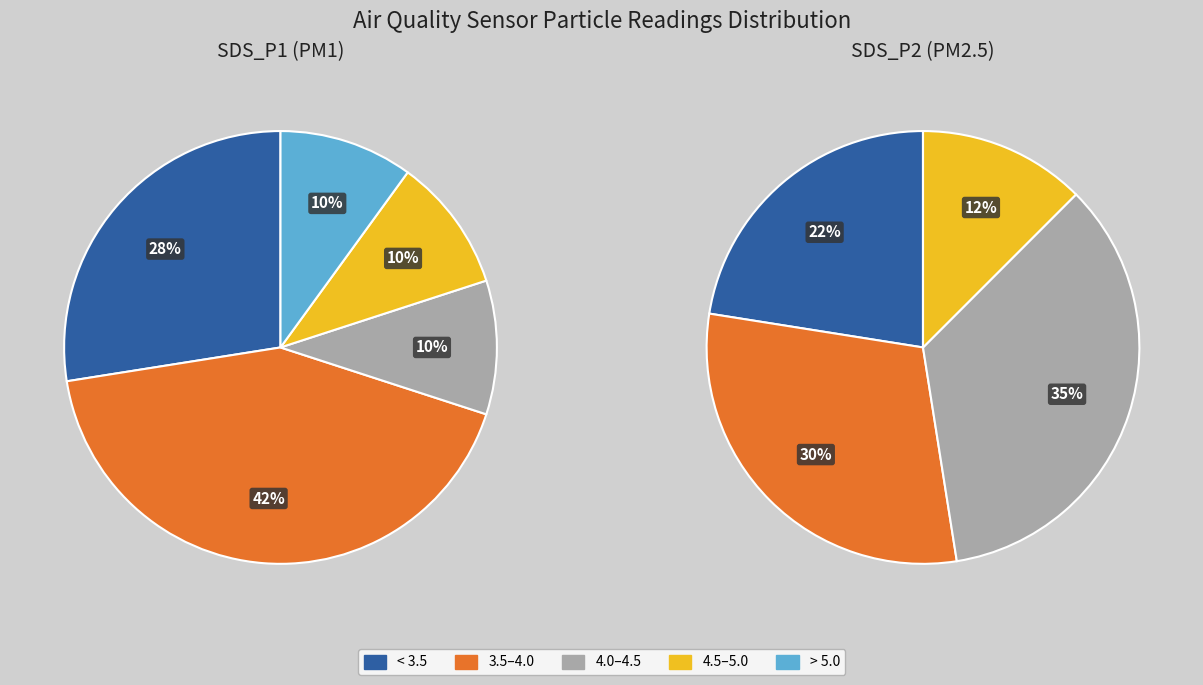

Is 34 the majority of the pie?

No